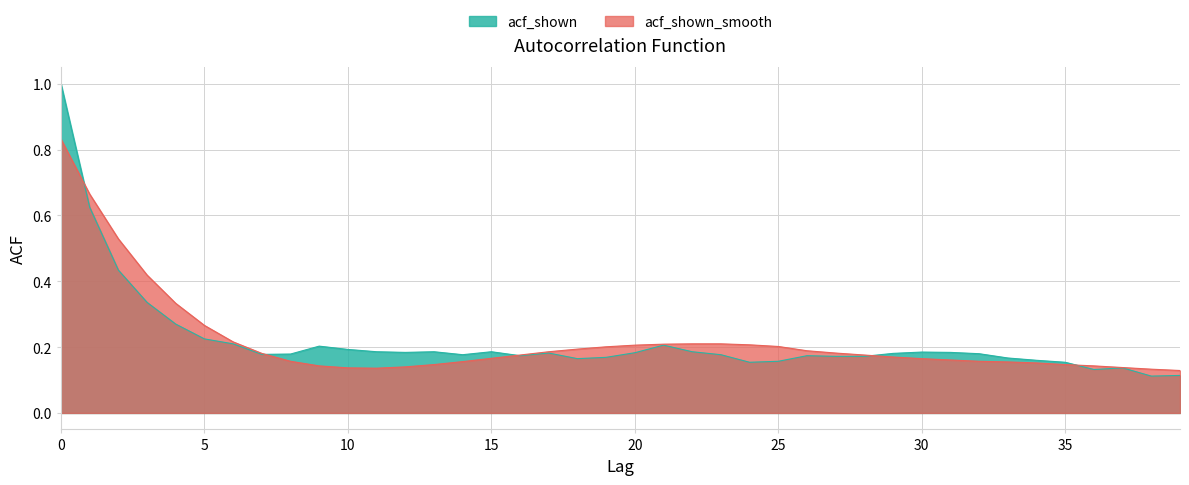

What is the minimum value shown in the chart?

0.1